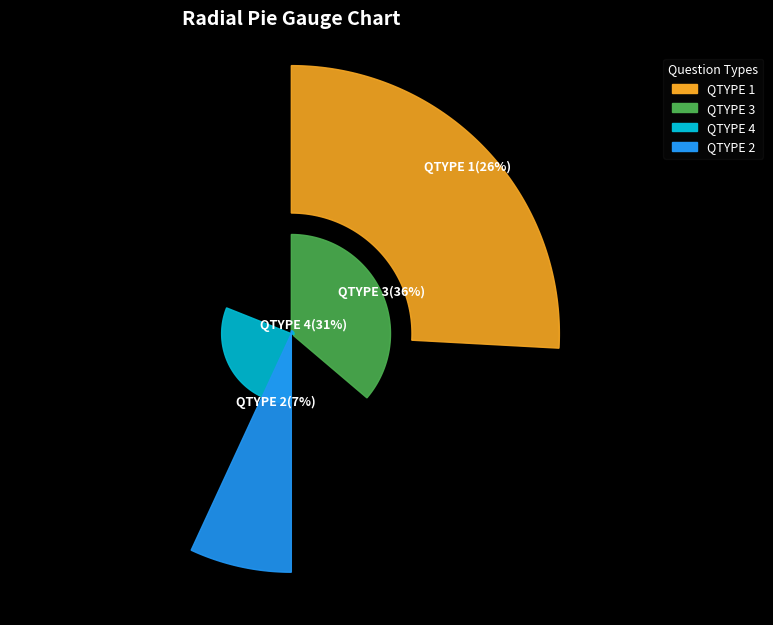

The QTYPE 4 slice represents 19% of the pie. True or false?

False